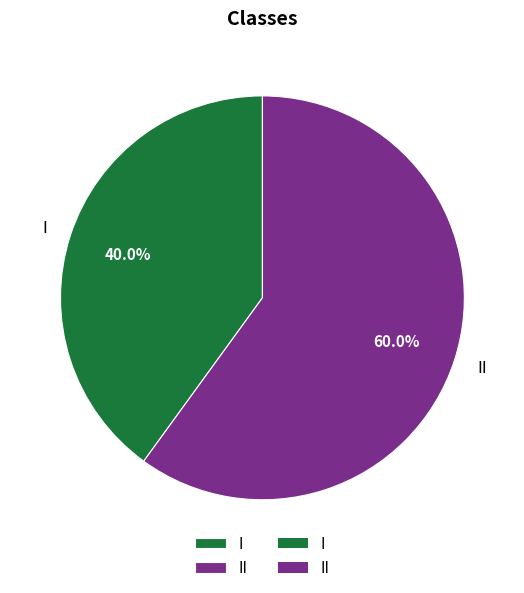

To the nearest percent, what is the difference between the I and II slice percentages?

20%